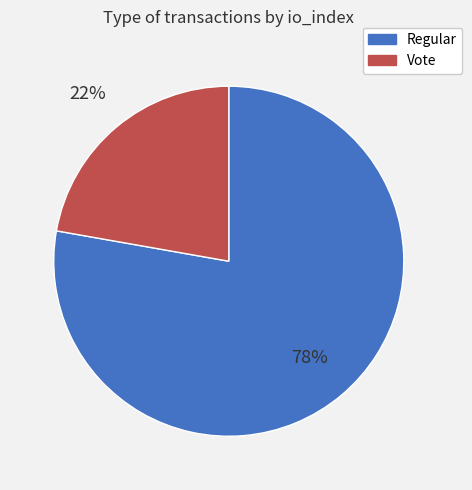

Combined, do Vote and Regular account for over 50%?

Yes